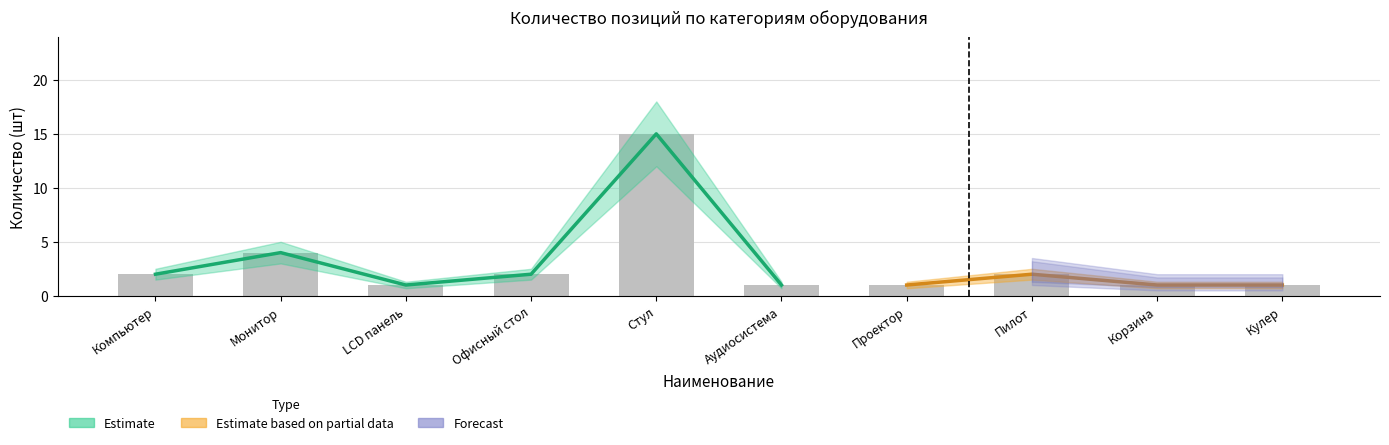

List the labels in order of value, smallest first.

LCD панель, Аудиосистема, Проектор, Корзина, Кулер, Компьютер, Офисный стол, Пилот, Монитор, Стул